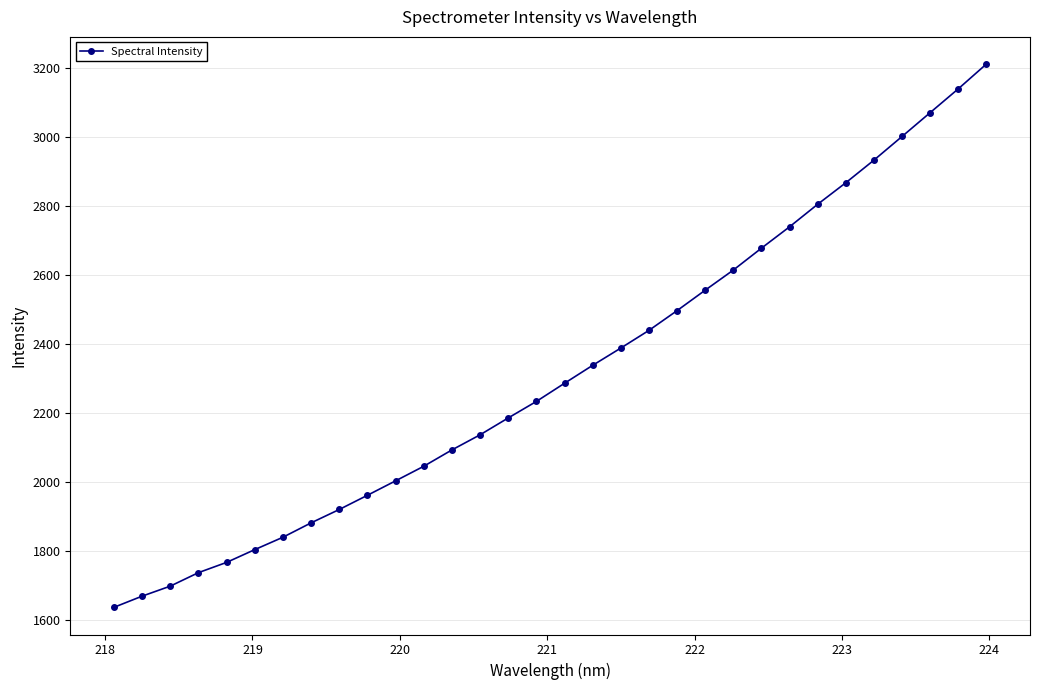

True or false: there are more than 2 points higher than both neighbors.

False